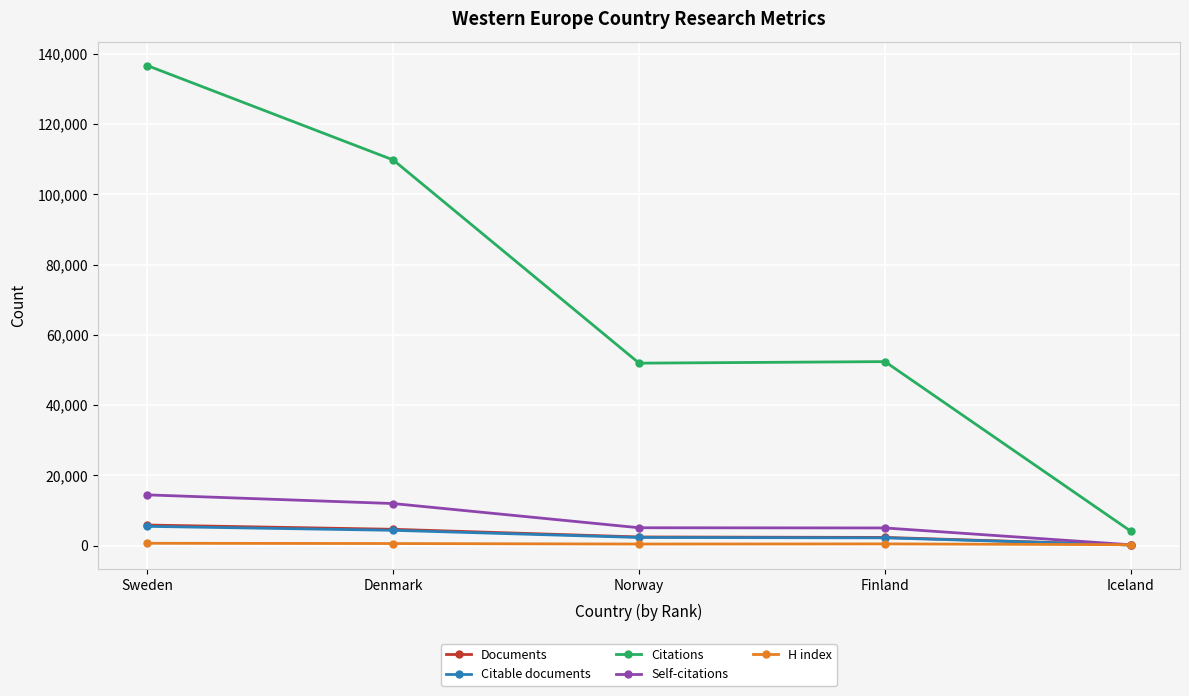

What position from the right is Finland?

2